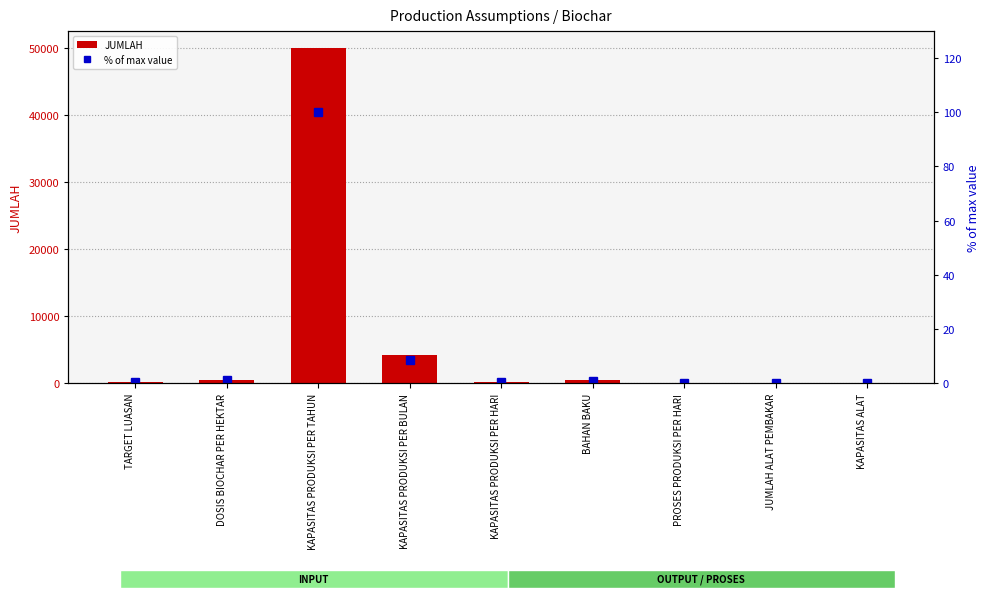

What is the label of the 6th bar from the left?

BAHAN BAKU